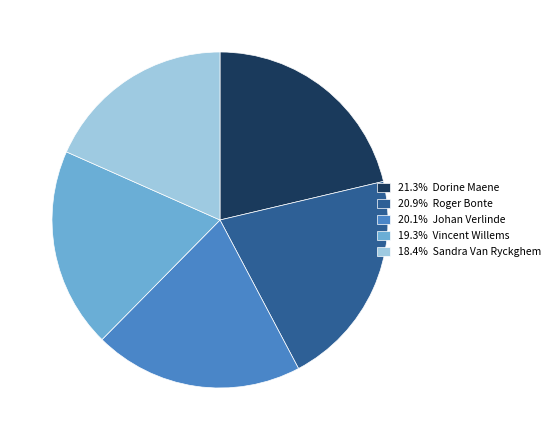

Is there a majority slice in this chart?

No